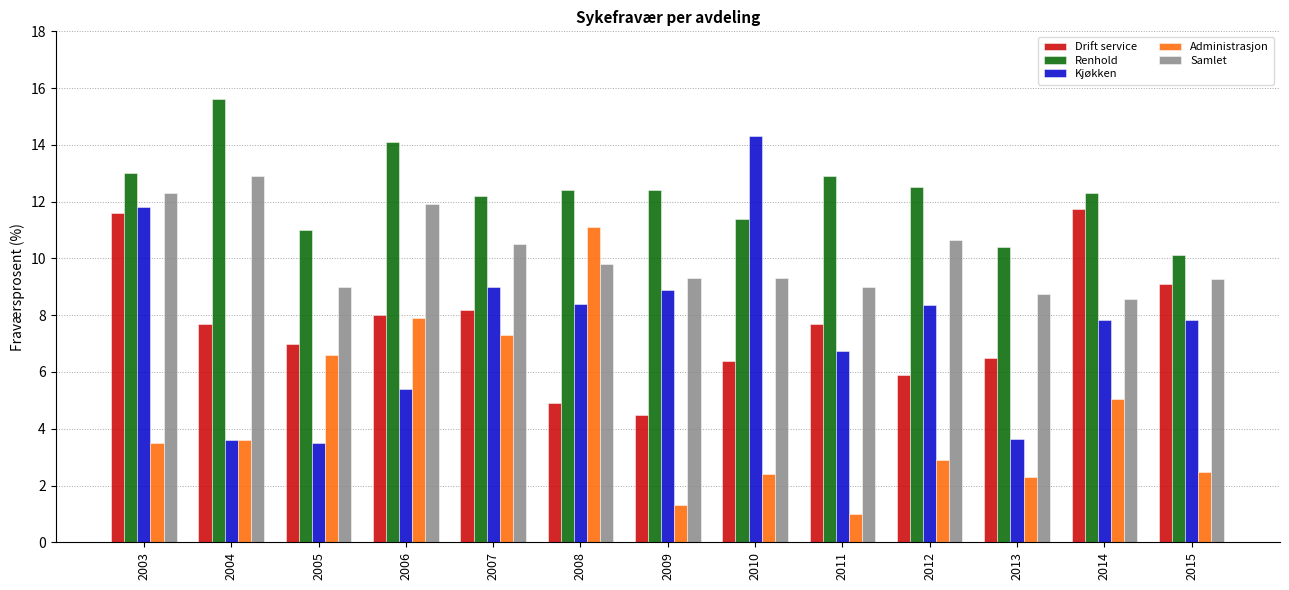

Read the Renhold value at 2010.

11.4